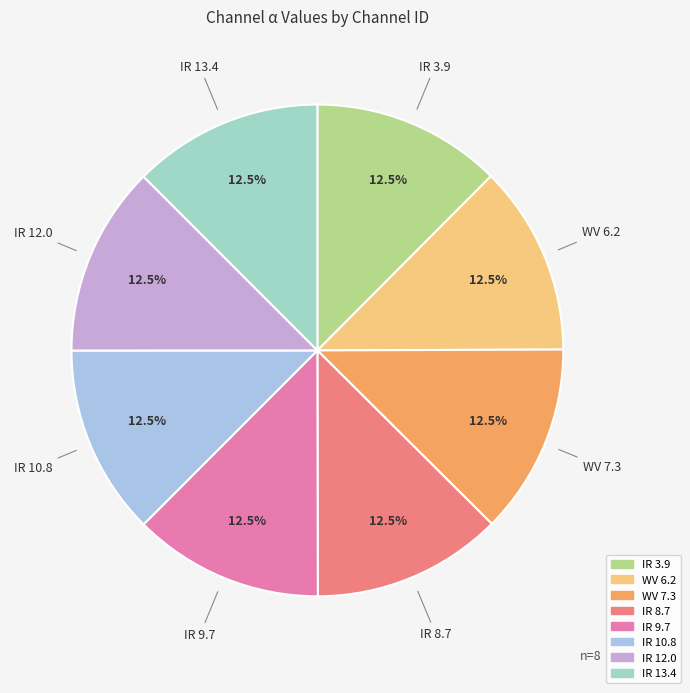

How much of the chart is everything except IR 8.7?

87.5%